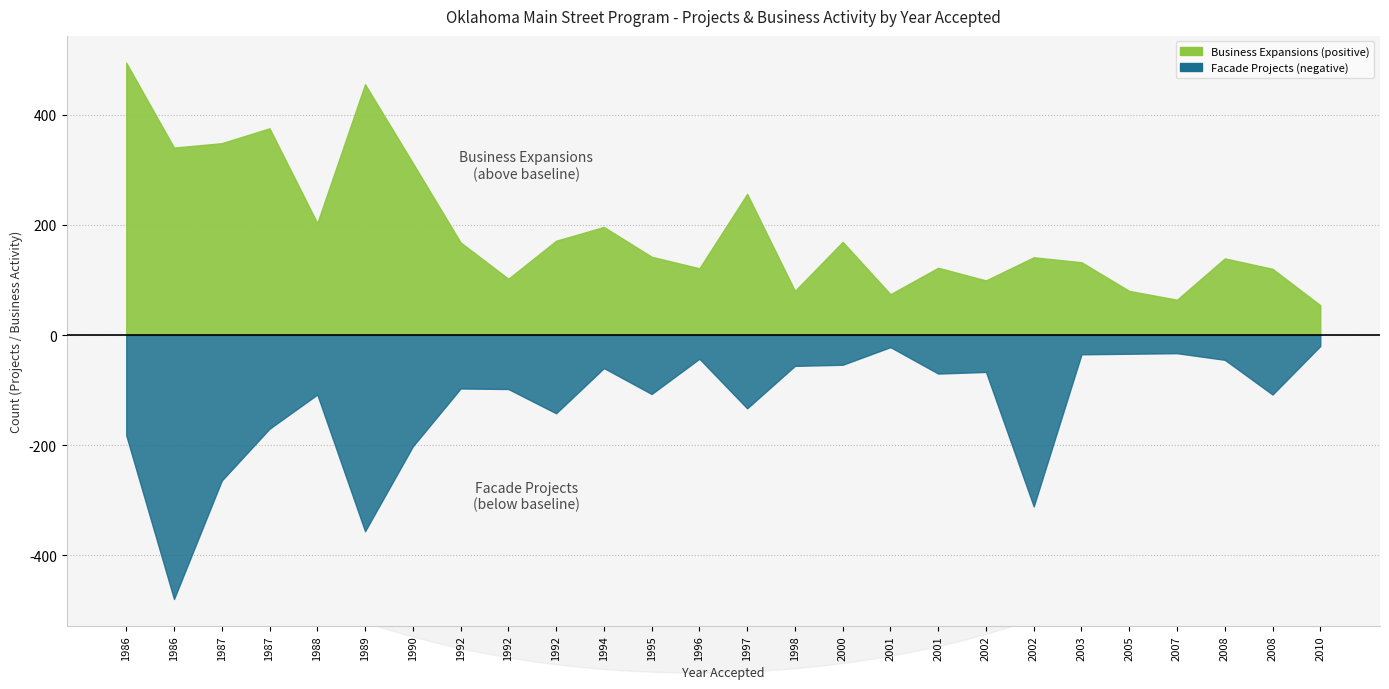

What is the average value of the Facade No. of Projects series?

127